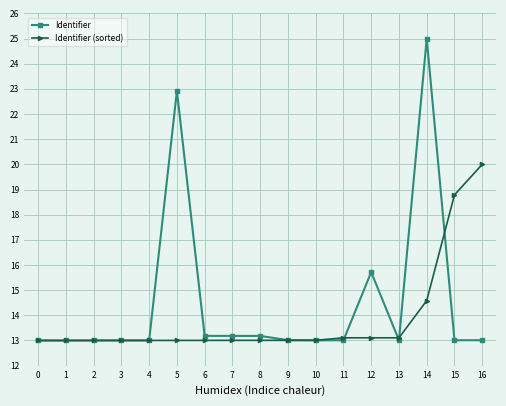

What is the sum of all Identifier values?

246.3